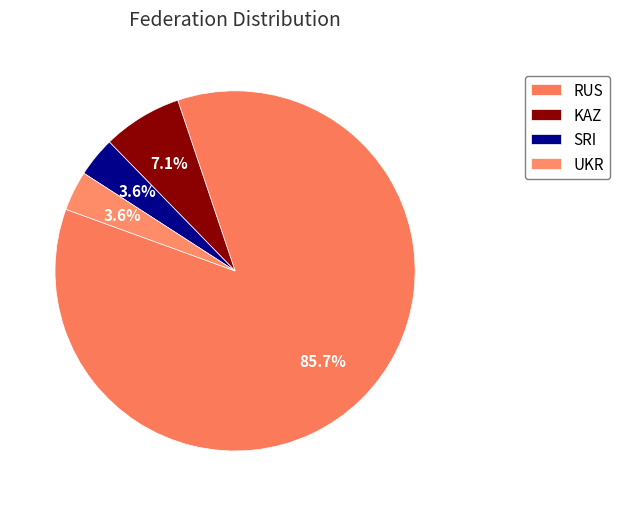

Is it true that SRI is 12% of the pie?

False